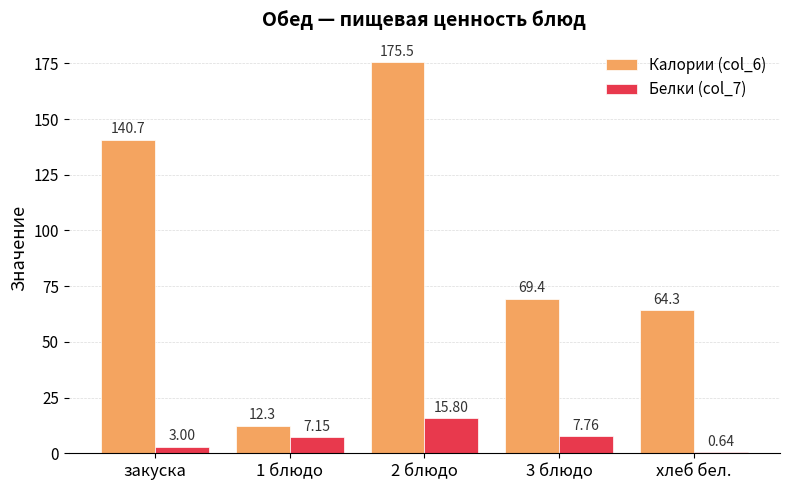

How many series are shown in this chart?

2